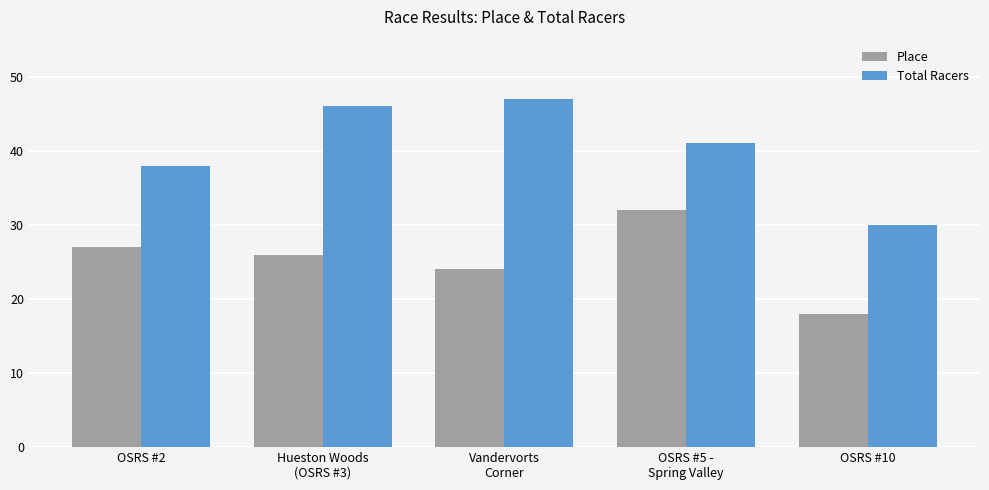

Is it true that Total Racers equals 18 at Hueston Woods
(OSRS #3)?

False